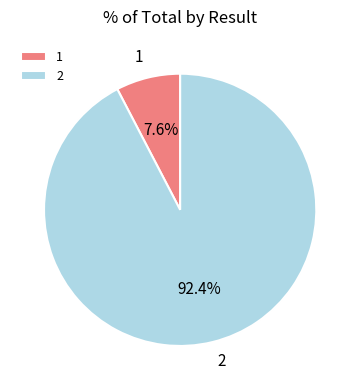

Is it true that 1 is 22% of the pie?

False